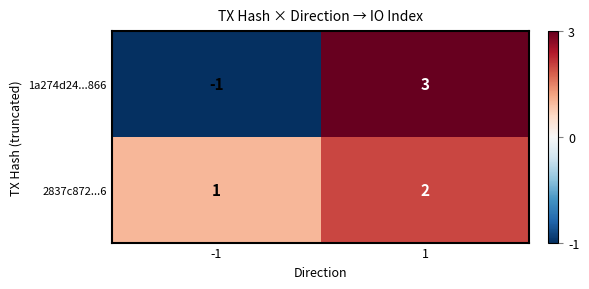

What is the spread (max minus min) of values at 1?

1